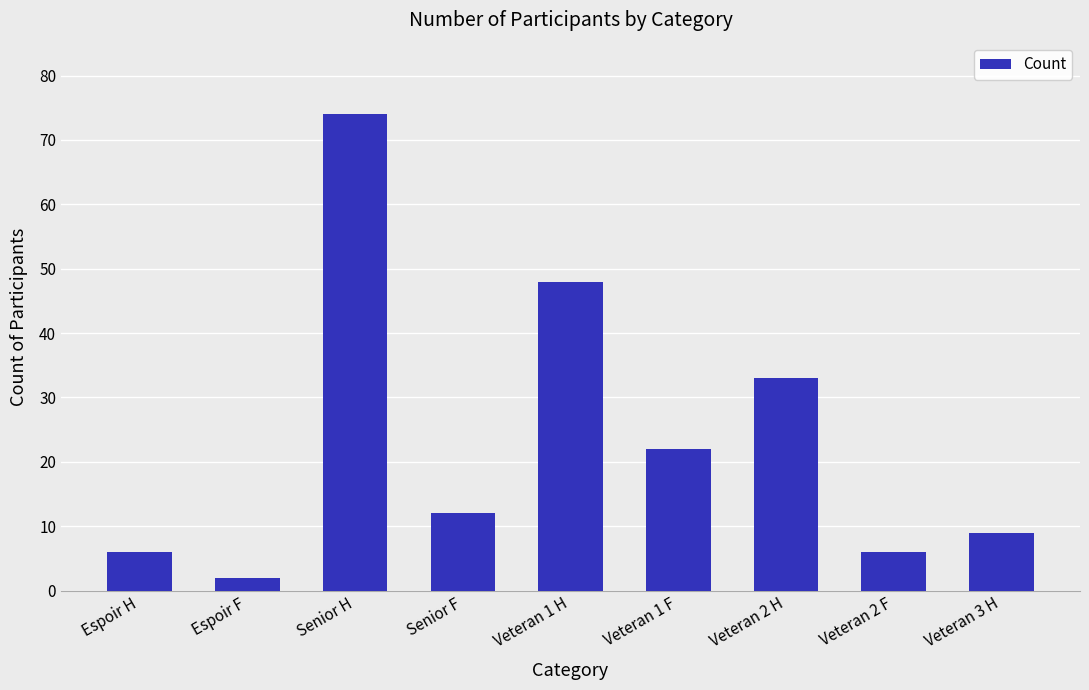

What is the change in value from Veteran 1 H to Veteran 2 F?

-42